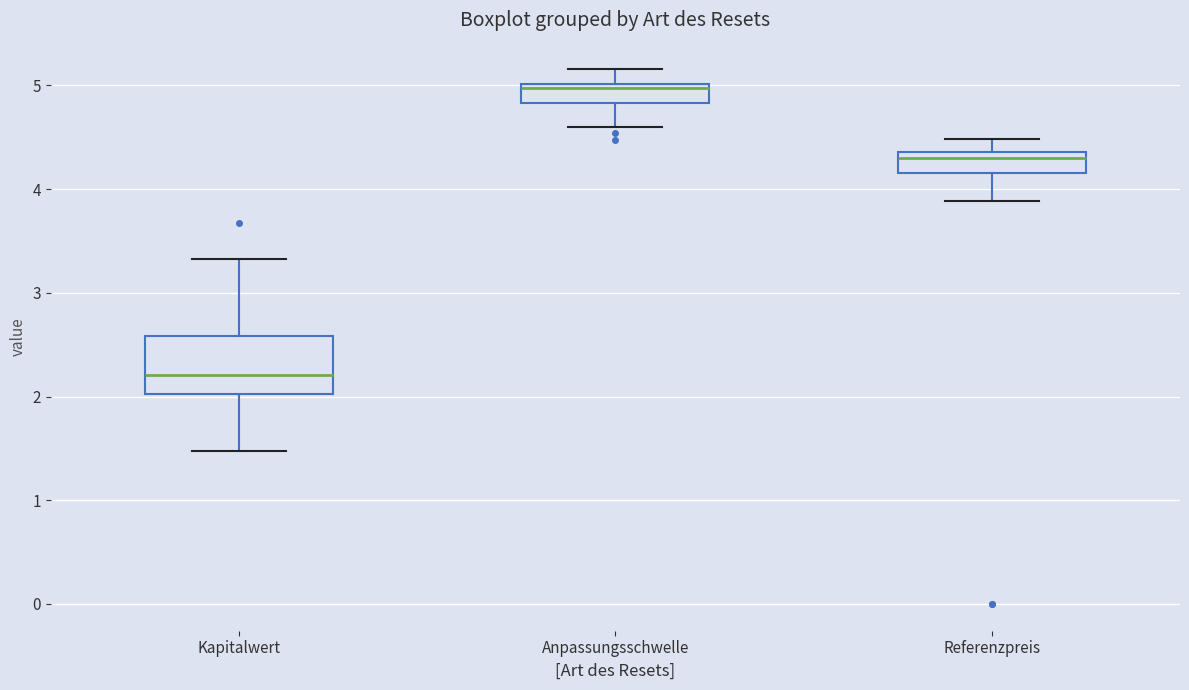

Reading left to right, read every box against the y-axis: the position of its median line, the range the box covers, and the ends of its whiskers. The values are not printed on the chart, so give them approximately, as read against the axis.

Kapitalwert: median 2.2, box 2.0 to 2.6, whiskers 1.5 to 3.3
Anpassungsschwelle: median 5.0 (just below the box's upper edge), box 4.8 to 5.0, whiskers 4.6 to 5.2
Referenzpreis: median 4.3, box 4.2 to 4.4, whiskers 3.9 to 4.5